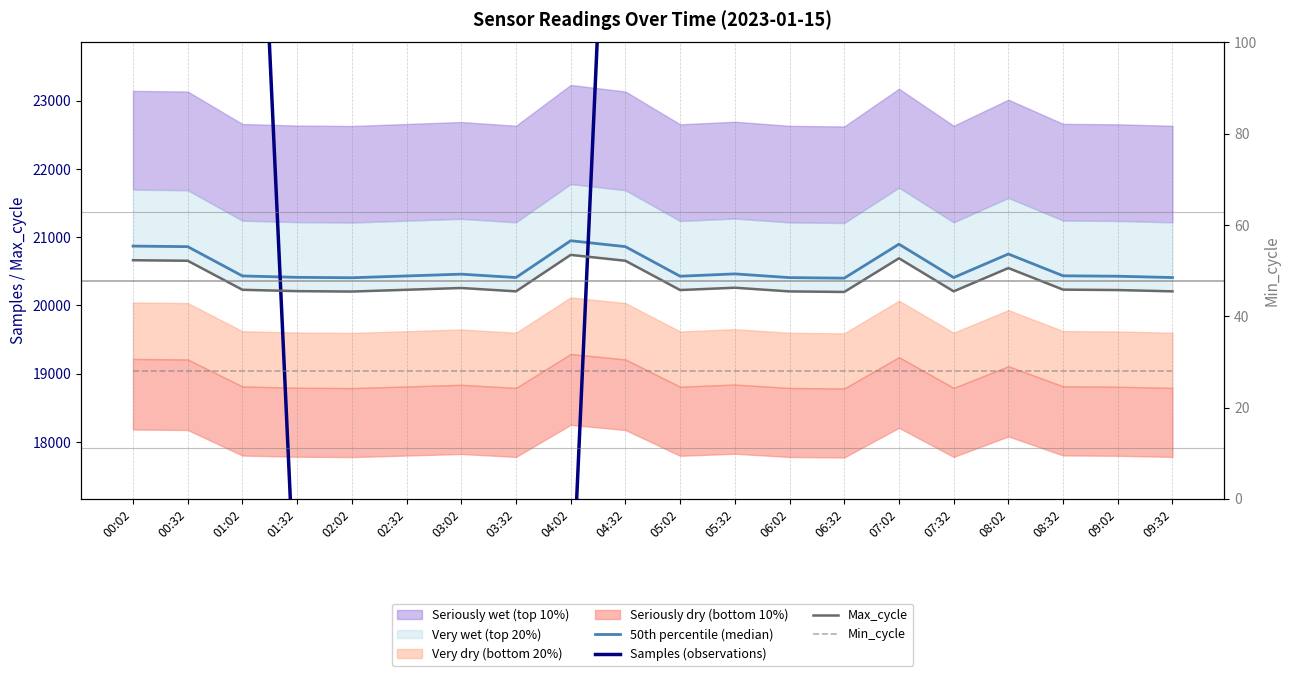

True or false: 50th percentile (median) has a value of 20409.1 at 03:32.

True